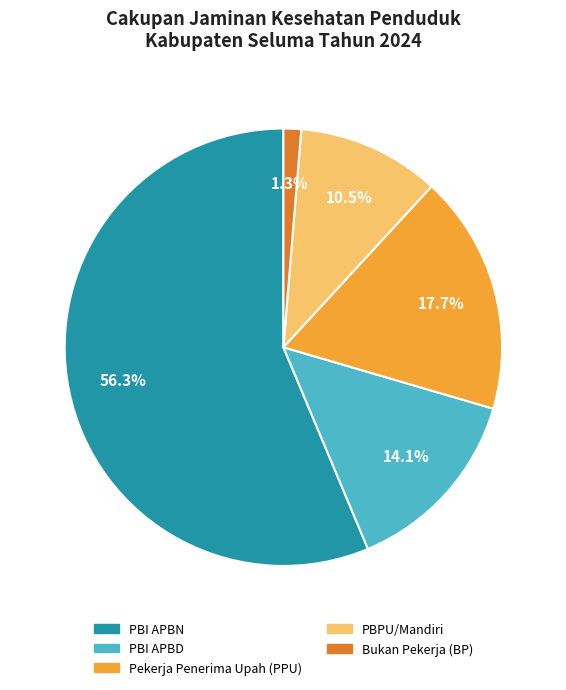

How many segments does this pie chart have?

5